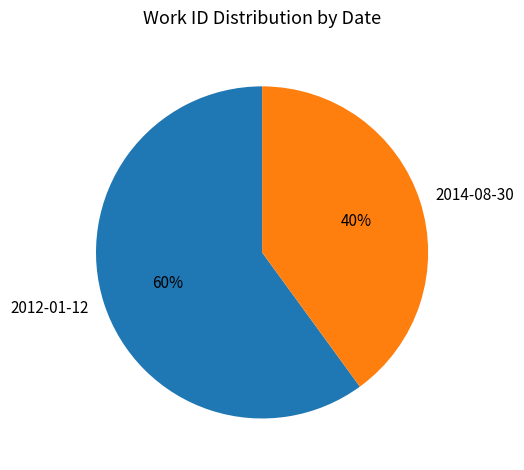

Is it true that 2012-01-12 is 60% of the pie?

True